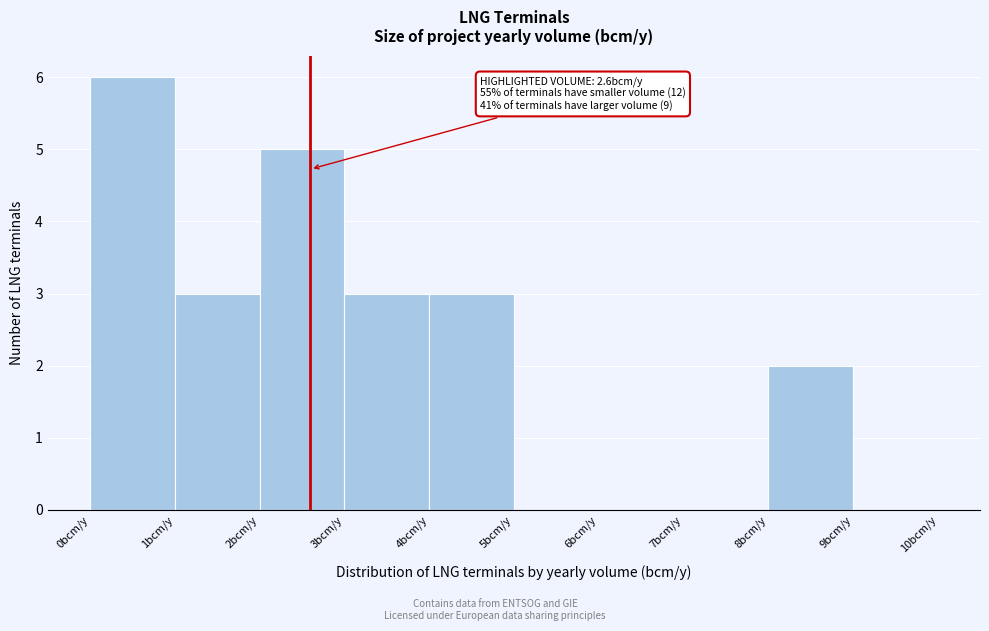

Over which range of the x-axis is the bar tallest?

0 to 1